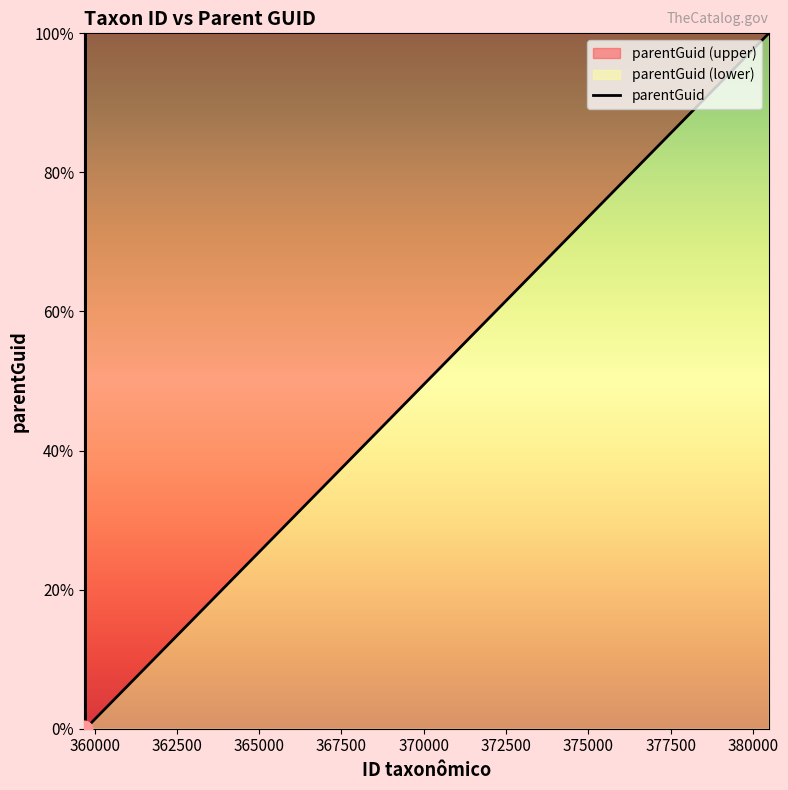

How many lines are shown in the chart?

1